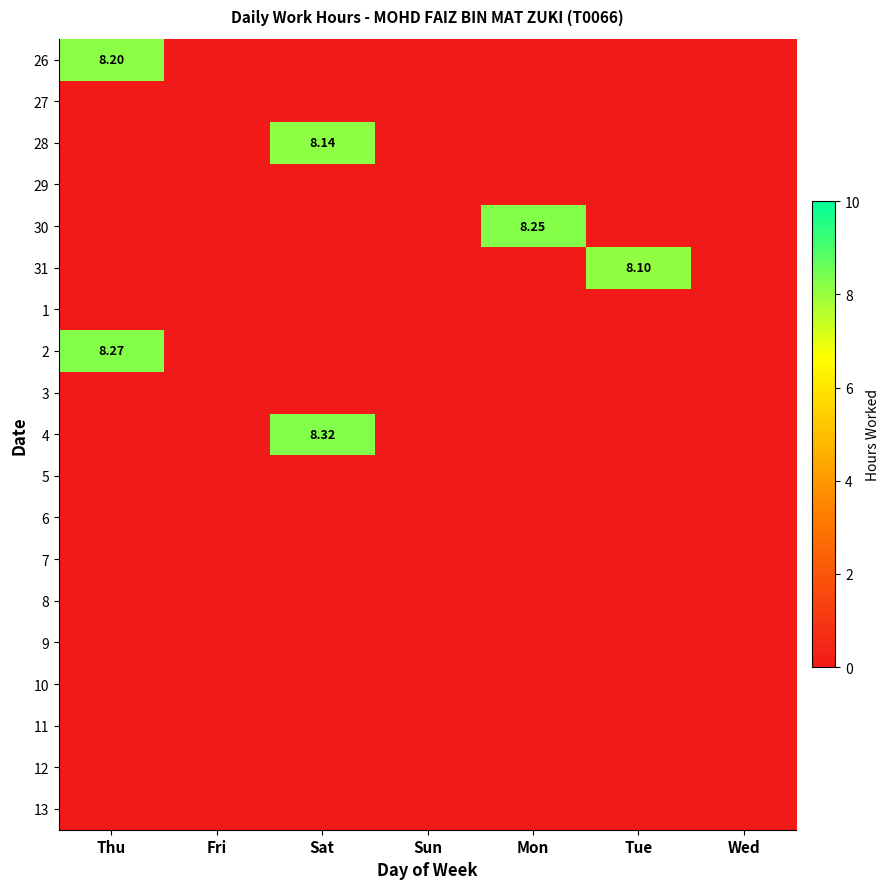

Where is 11 nearest to the value 0?

Thu